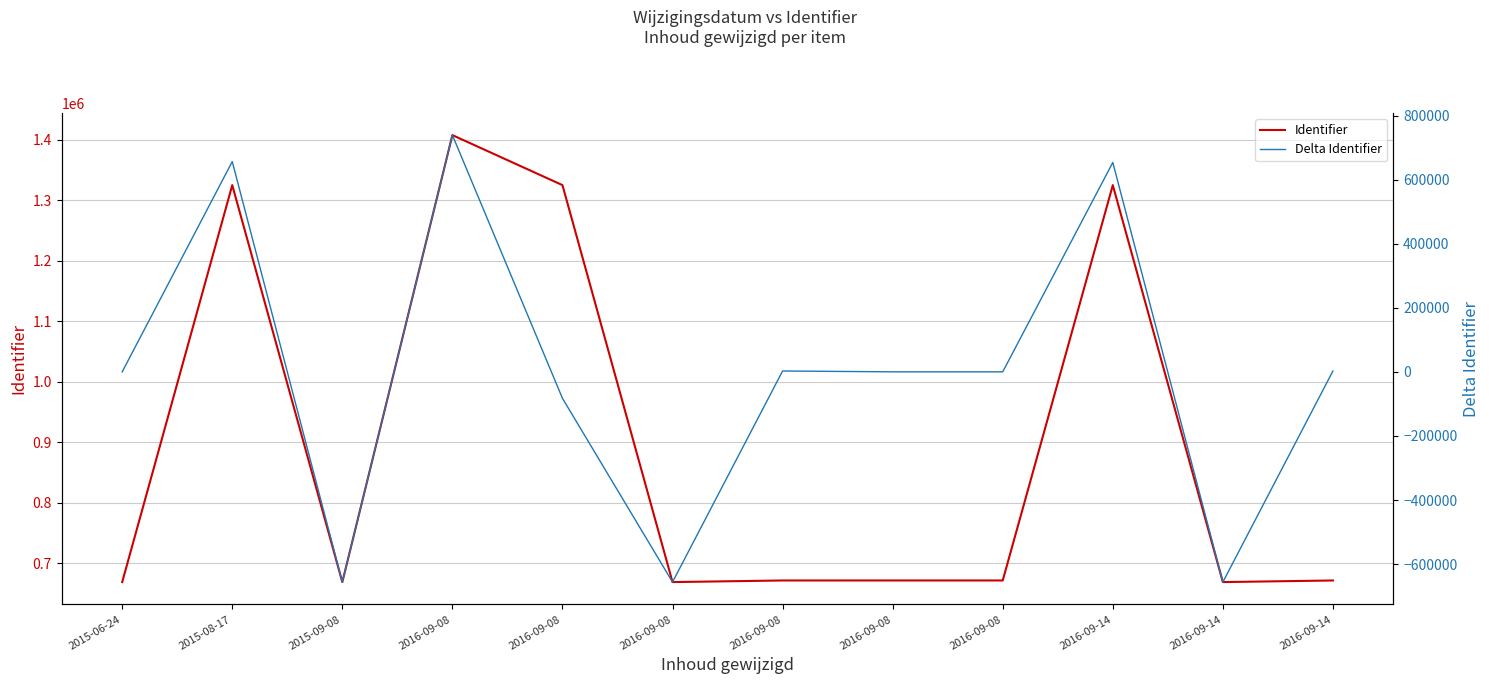

What is the greatest value displayed?

1407711